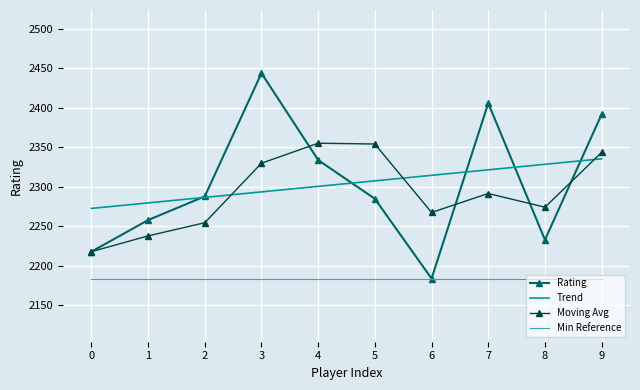

Rank the series at 3 from highest to lowest value.

Rating, Moving Avg, Trend, Min Reference